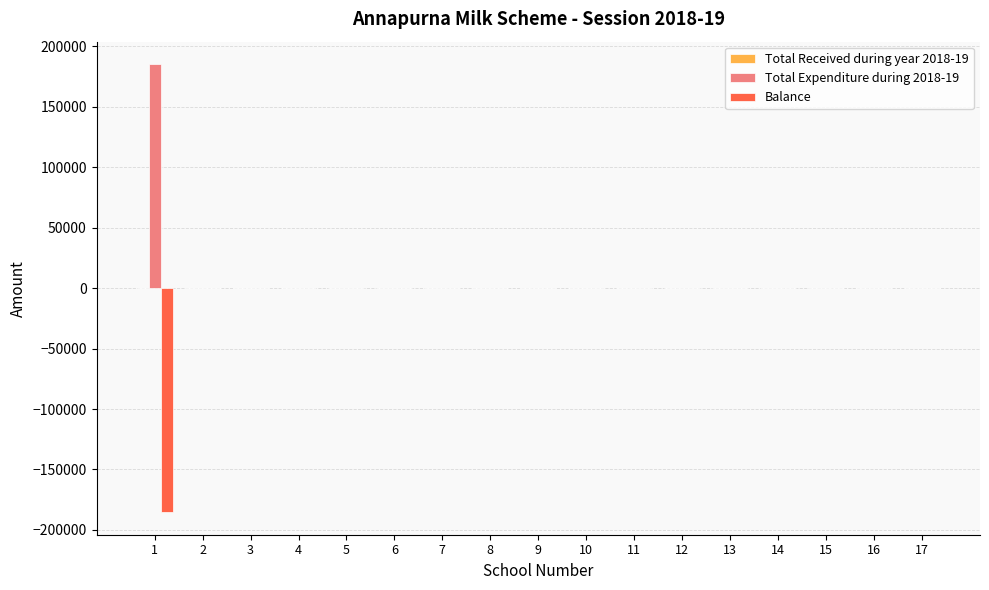

What is the sum of all Balance values?

-185451.0